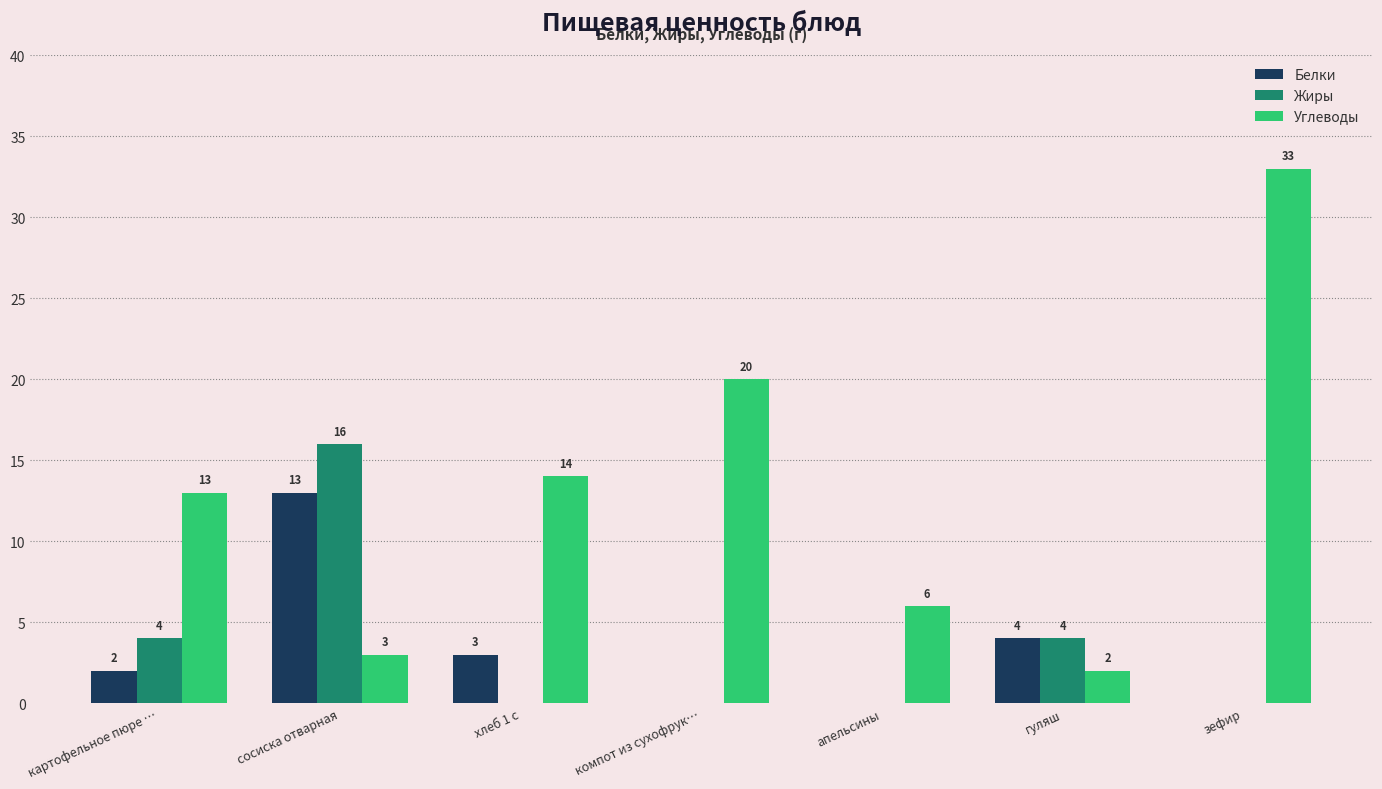

What is the sum of the Углеводы values at апельсины and зефир?

39